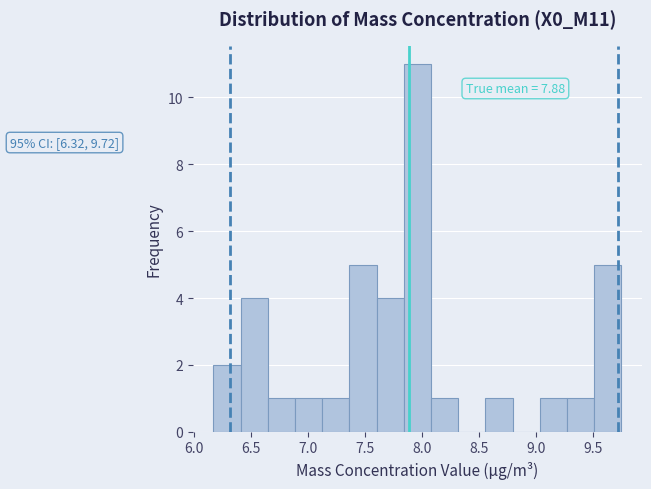

Over which range of the x-axis is the bar tallest?

7.85 to 8.10